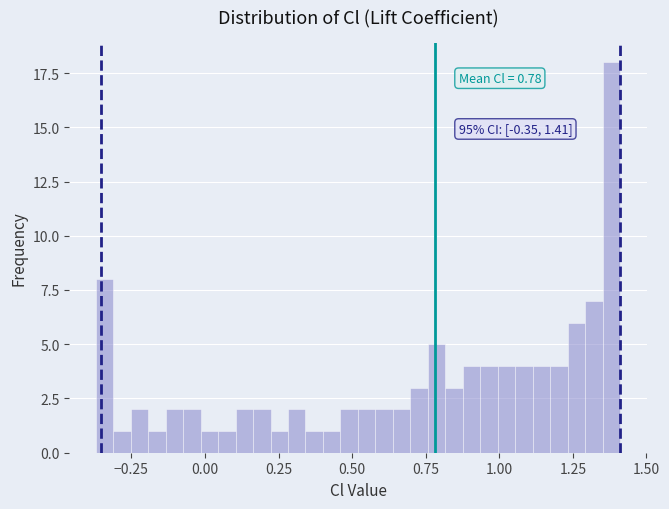

Read against the x-axis, roughly where is the centre of the tallest bar?

1.40